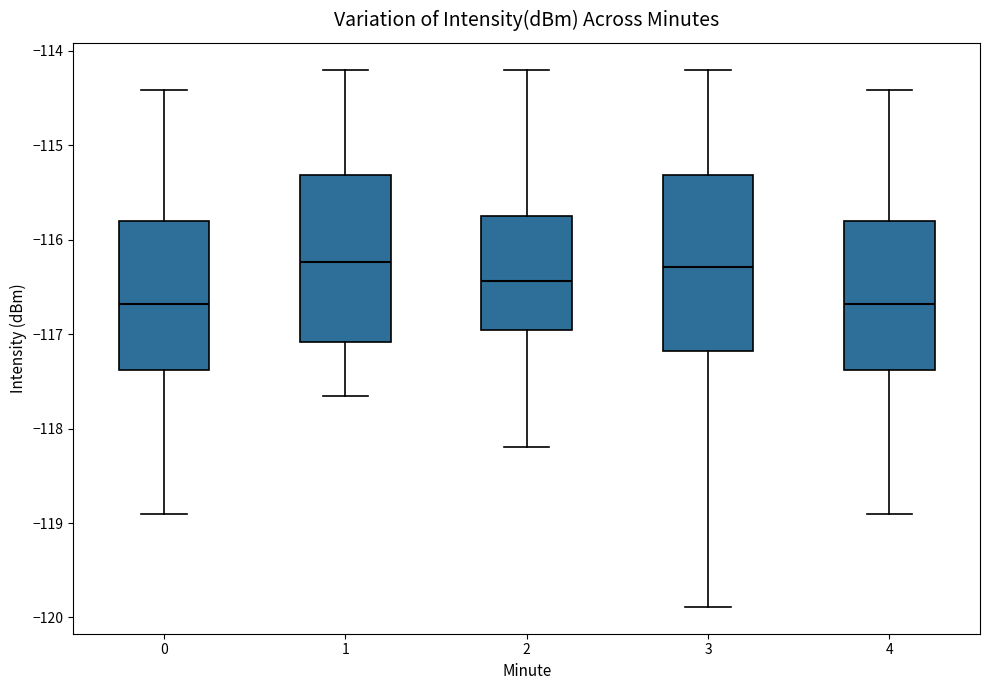

Reading left to right, read every box against the y-axis: the position of its median line, the range the box covers, and the ends of its whiskers. The values are not printed on the chart, so give them approximately, as read against the axis.

0: median -116.7, box -117.4 to -115.8, whiskers -118.9 to -114.4
1: median -116.2, box -117.1 to -115.3, whiskers -117.7 to -114.2
2: median -116.4, box -117.0 to -115.8, whiskers -118.2 to -114.2
3: median -116.3, box -117.2 to -115.3, whiskers -119.9 to -114.2
4: median -116.7, box -117.4 to -115.8, whiskers -118.9 to -114.4